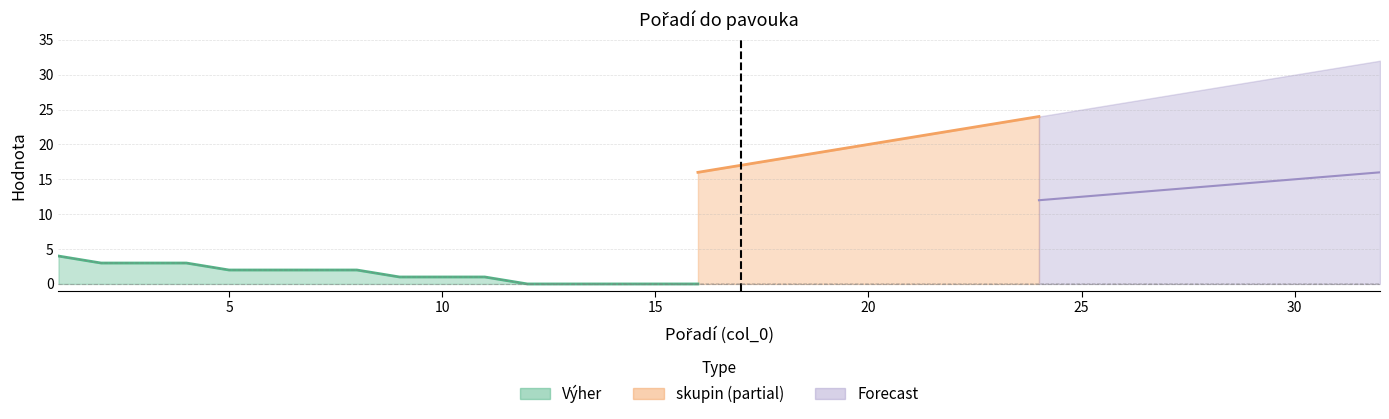

Which has a higher value, 12 or 1?

1